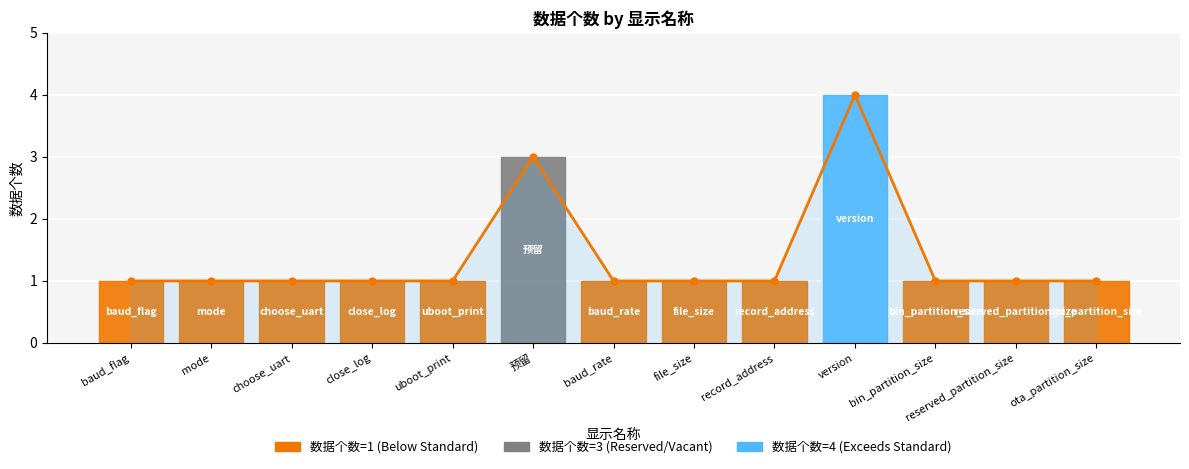

Reading right to left, what are all the values shown in this chart?

1	1	1	4	1	1	1	3	1	1	1	1	1